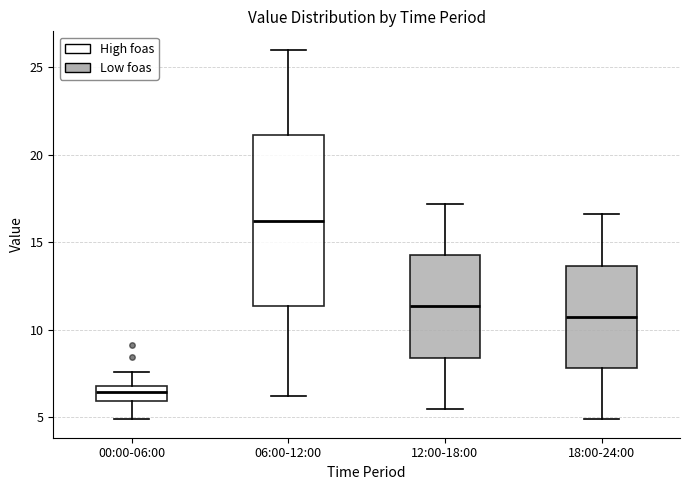

Which box has the lowest median line?

00:00-06:00